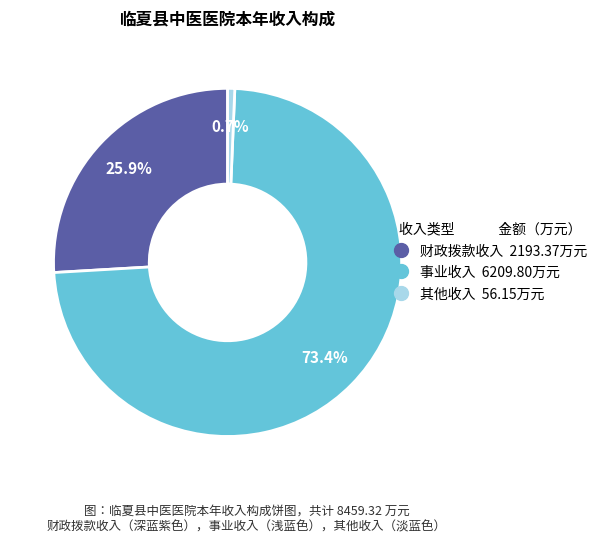

What percentage is the 其他收入 slice, to the nearest percent?

1%